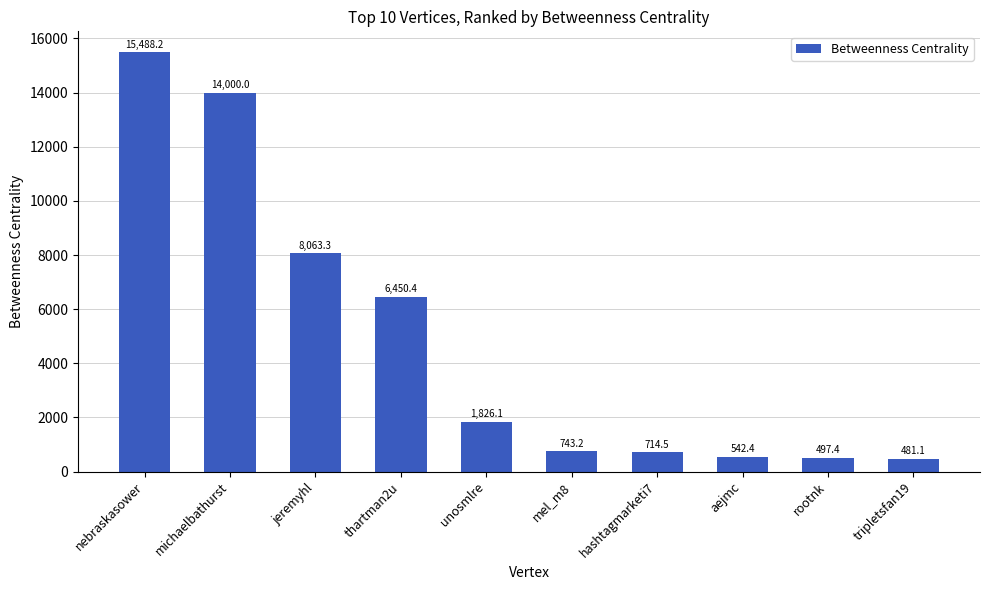

Approximately how many times larger is the value at thartman2u compared to nebraskasower?

0.4